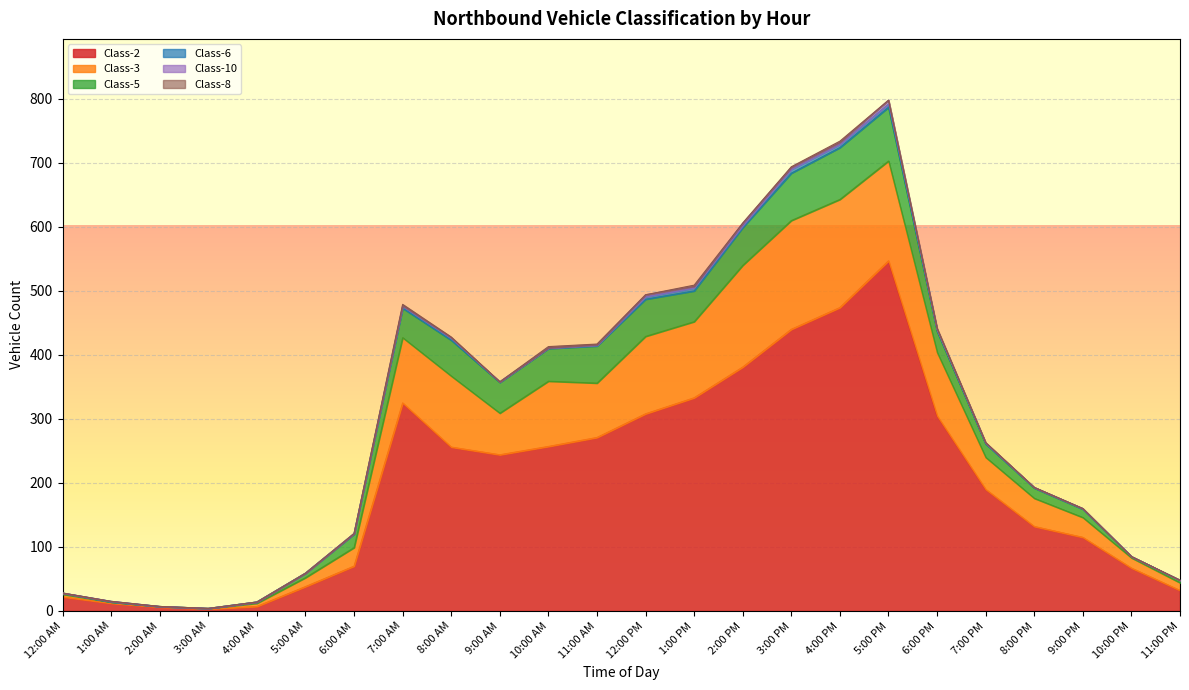

How many lines are shown in the chart?

6